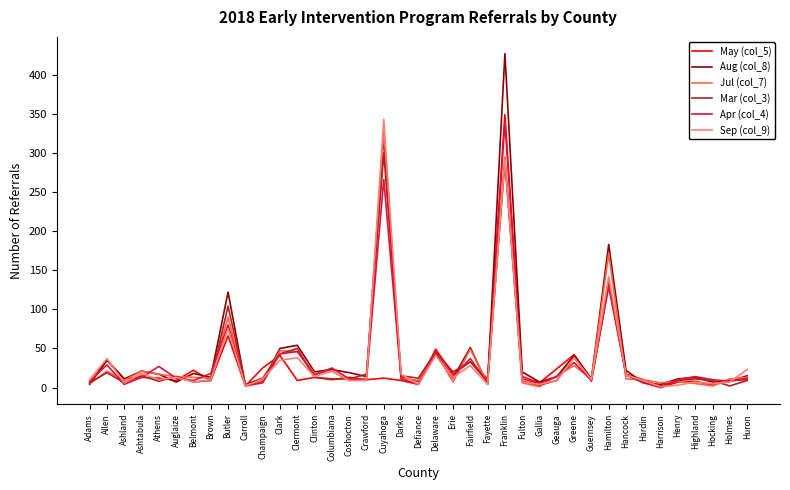

Which category has the highest value across all series?

Franklin